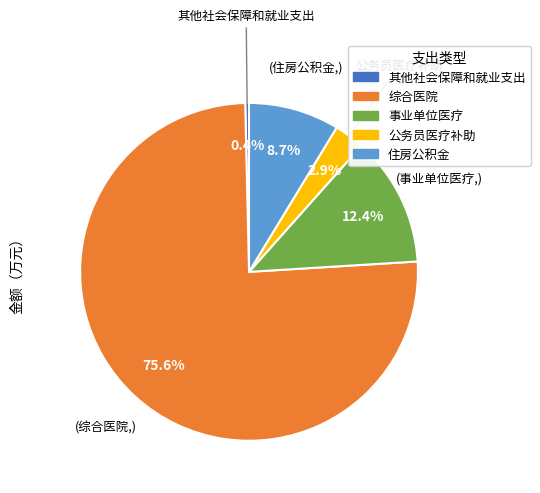

True or false: 其他社会保障和就业支出 accounts for 0% of the total.

True